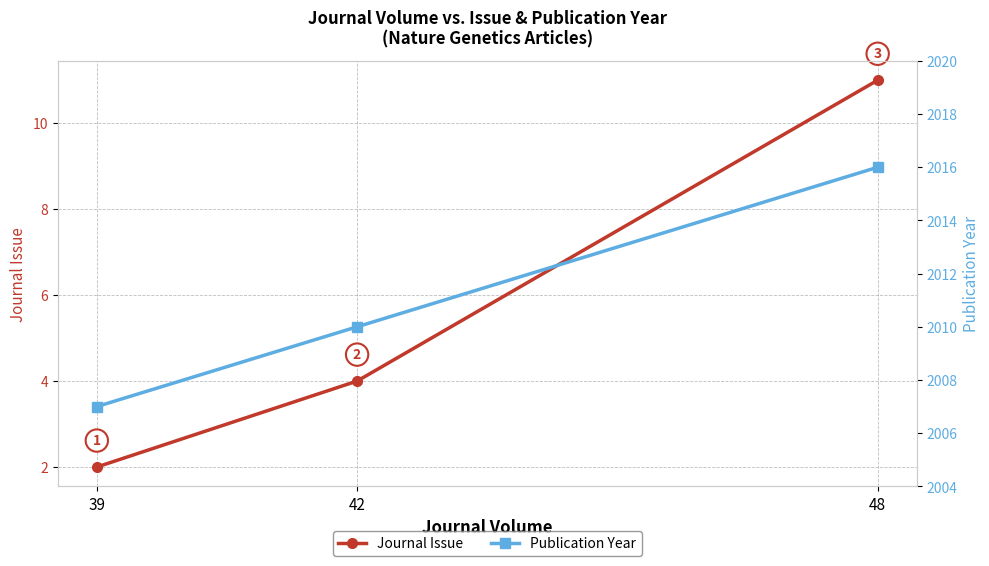

Reading left to right, extract all data points from this chart.

Journal Issue: 39=2	42=4	48=11
Publication Year: 39=2007	42=2010	48=2016